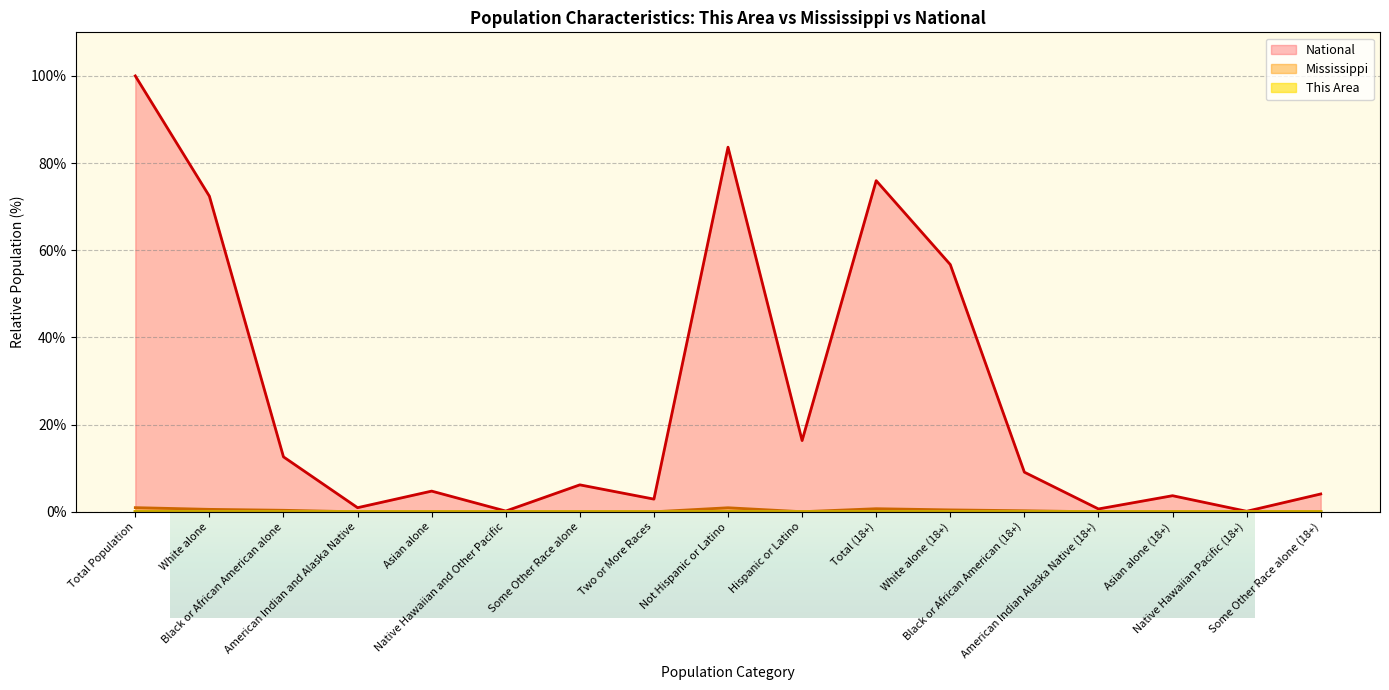

Reading left to right, what are all the values shown in this chart?

This Area: 0.0	0.0	0.0	0.0	0.0	0.0	0.0	0.0	0.0	0.0	0.0	0.0	0.0	0.0	0.0	0.0	0.0
Mississippi: 1.0	0.6	0.4	0.0	0.0	0.0	0.0	0.0	0.9	0.0	0.7	0.4	0.2	0.0	0.0	0.0	0.0
National: 100.0	72.4	12.6	0.9	4.8	0.2	6.2	2.9	83.7	16.3	76.0	56.7	9.1	0.7	3.7	0.1	4.1